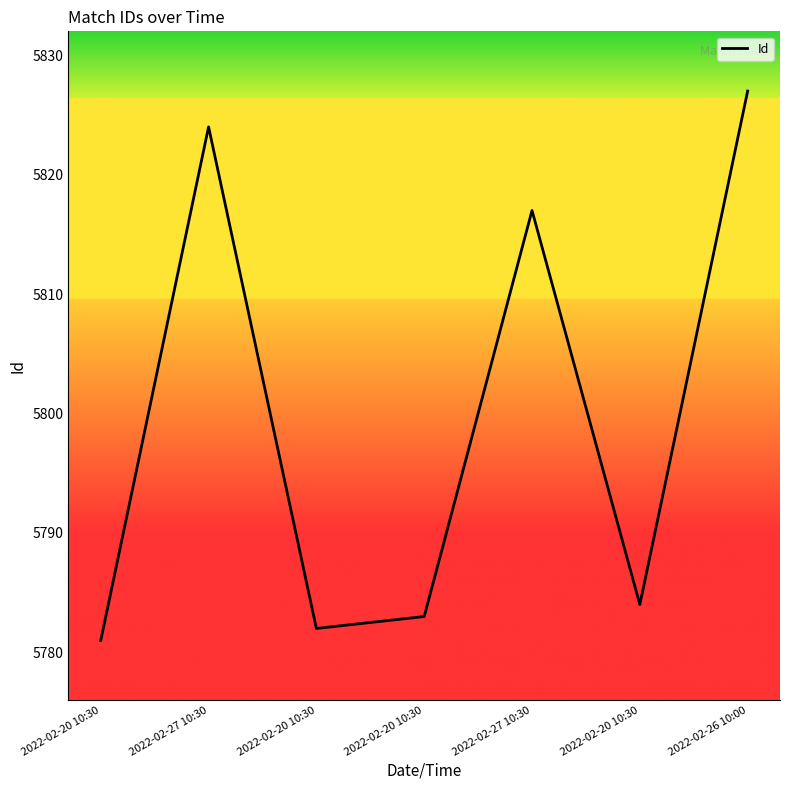

Does the chart have visible grid lines?

No